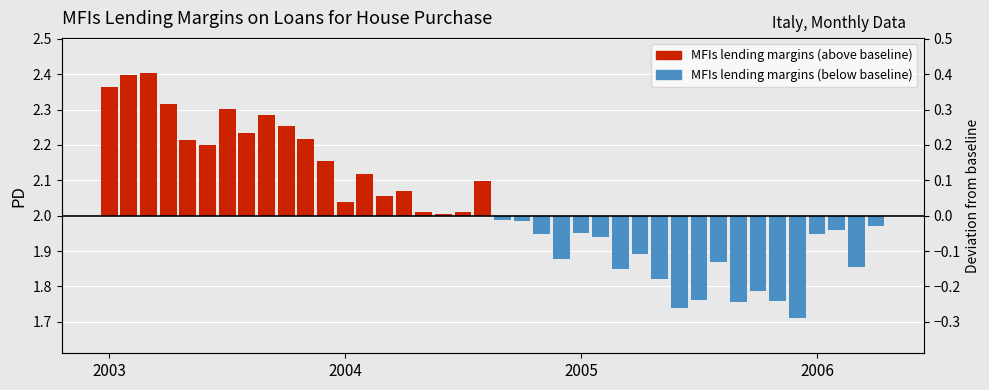

What value does the data have at 2006?

-0.1